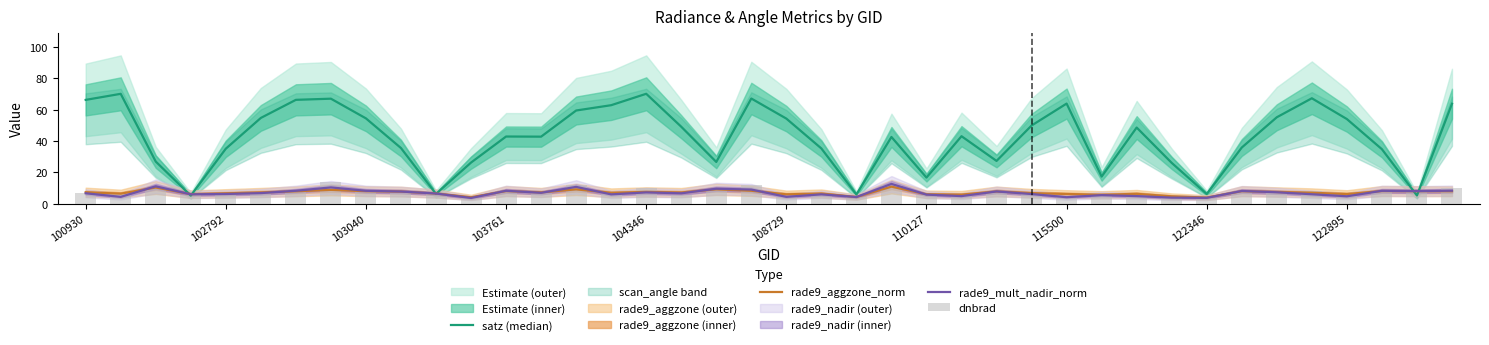

The dnbrad series shows 7.0 at 100930. True or false?

True